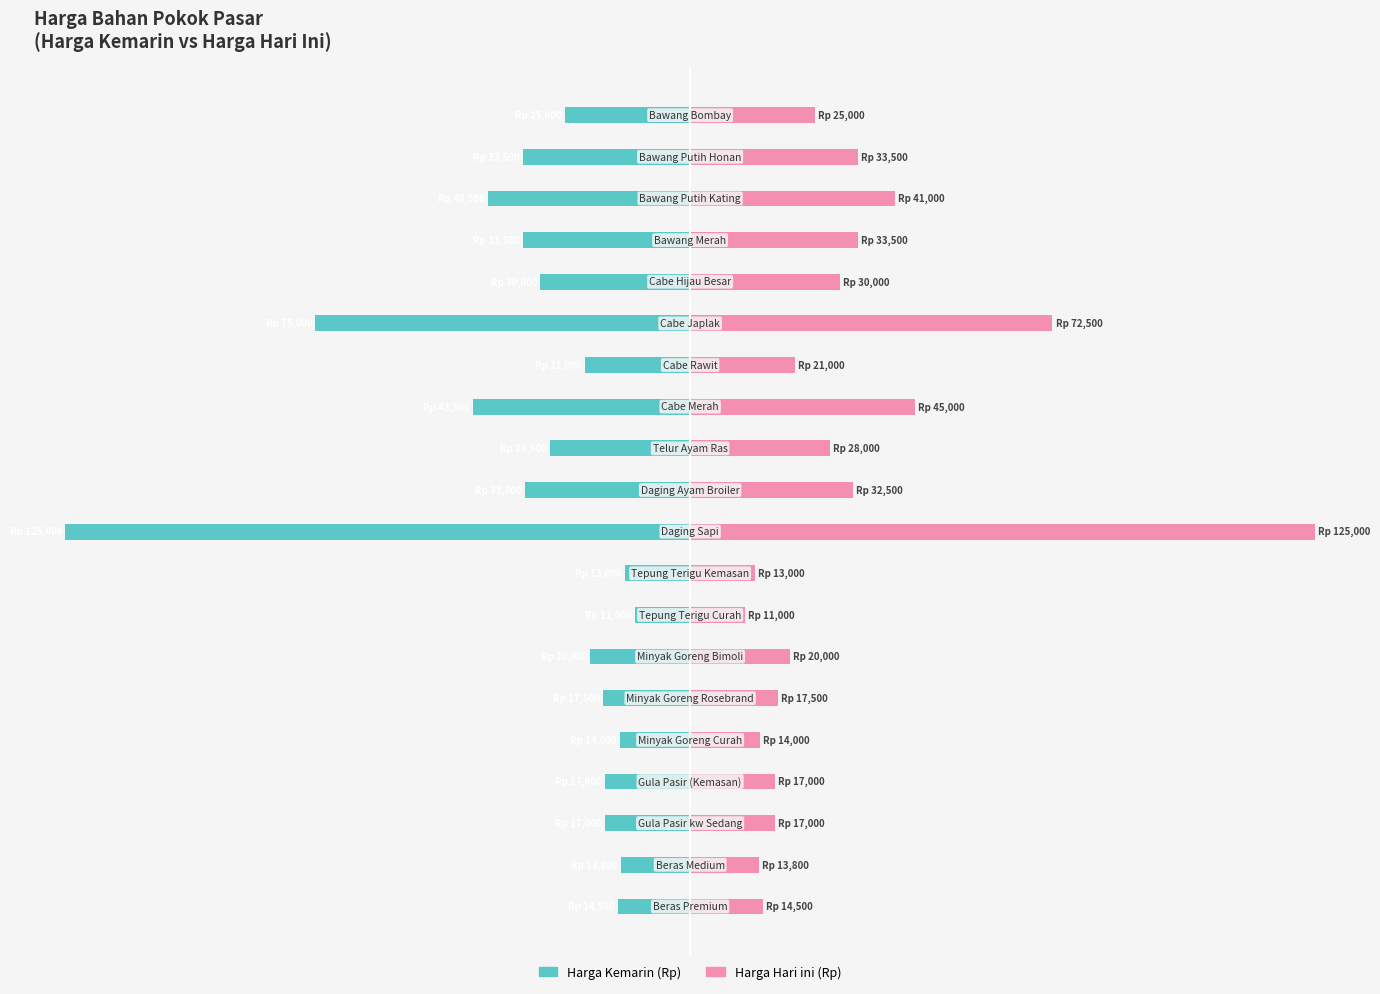

How many groups of bars are there?

20